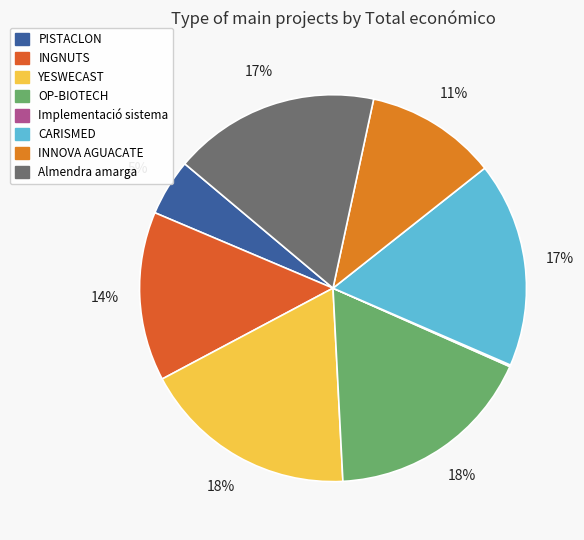

Is there any slice that represents more than half of the pie?

No